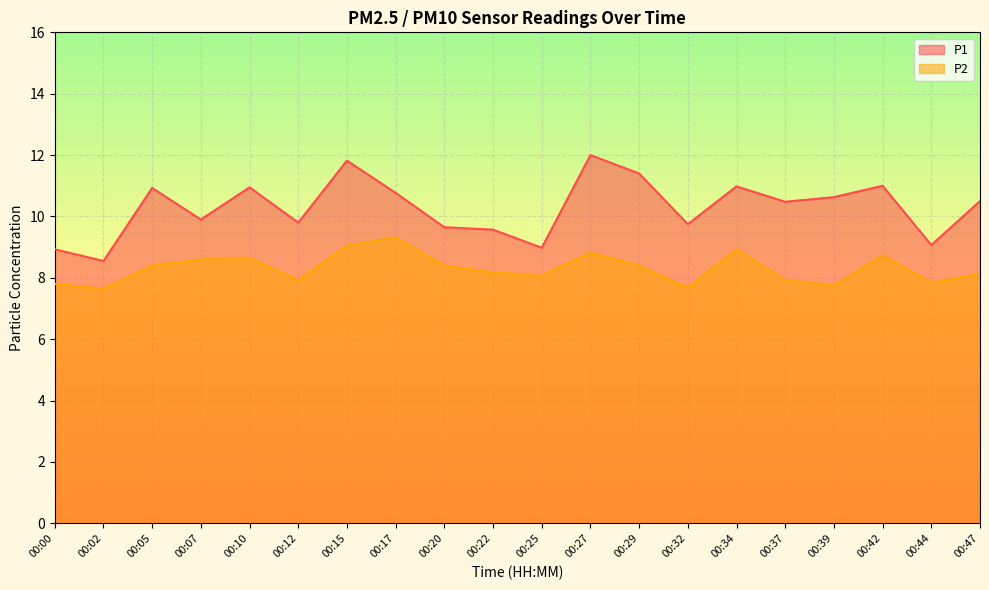

Where is P1 nearest to the value 10?

00:07